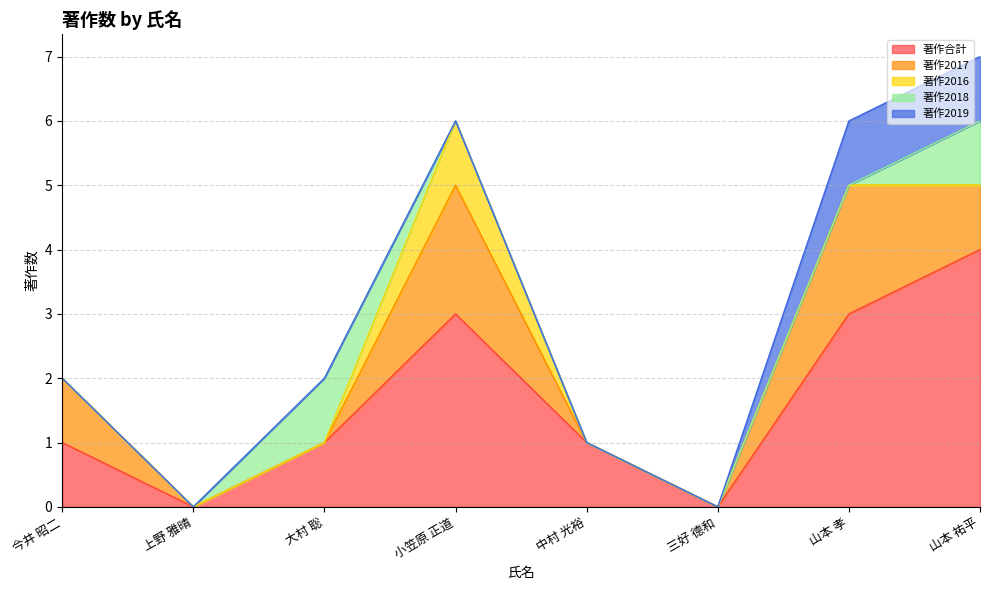

Does the chart display data point markers on the line(s)?

No